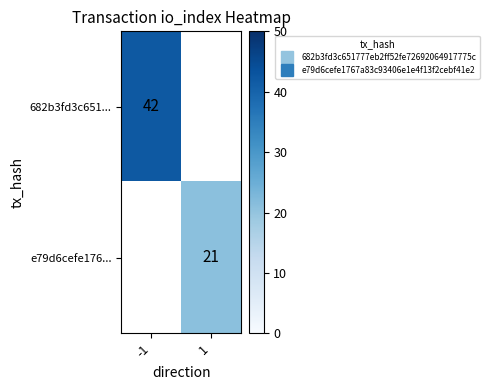

What is the approximate value of 682b3fd3c651... at -1?

42.0